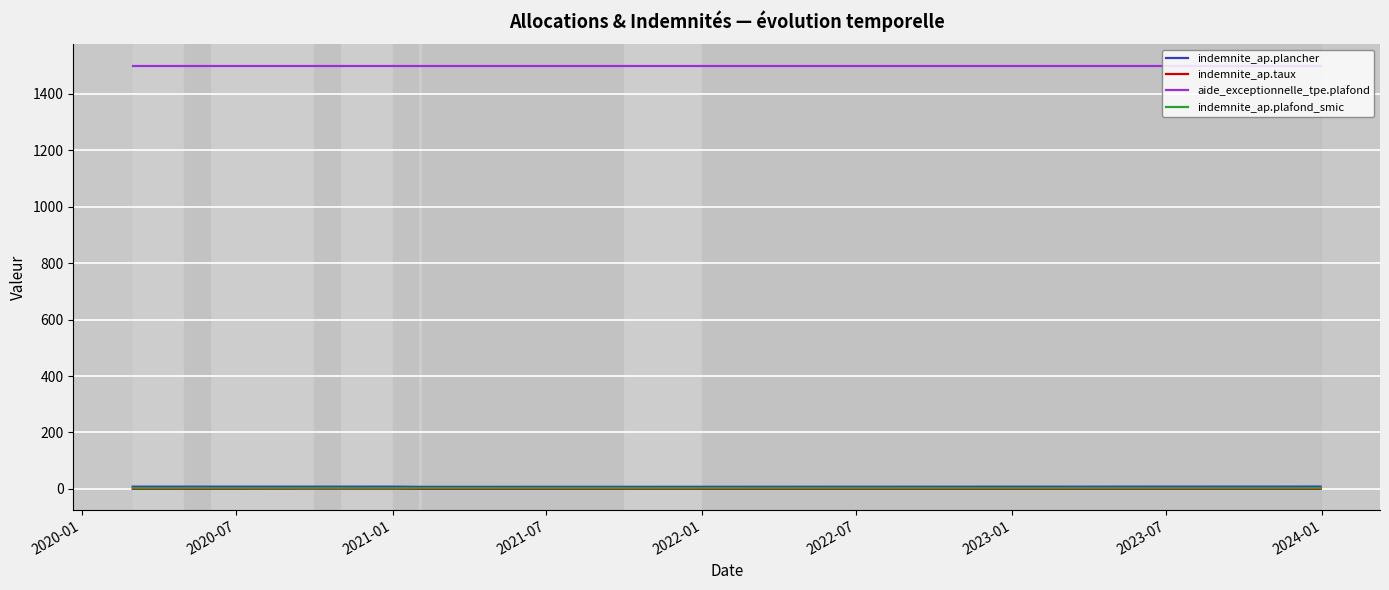

What is the greatest value displayed?

1500.0